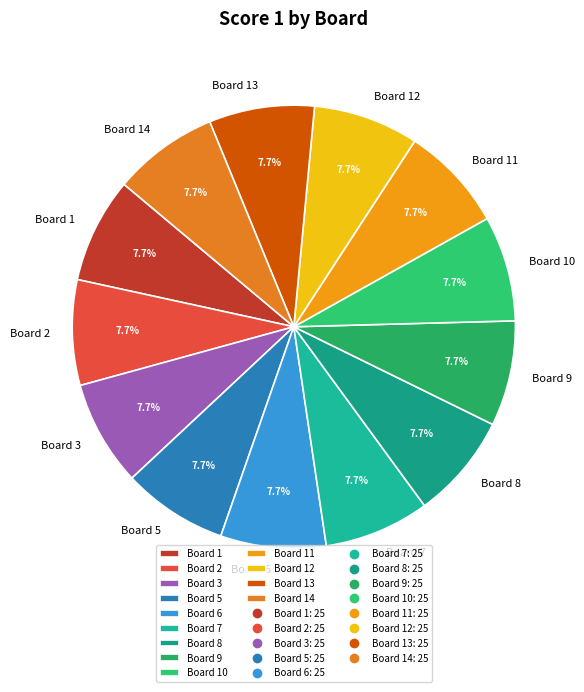

Combined, what portion of the pie is Board 3 and Board 8?

15.4%